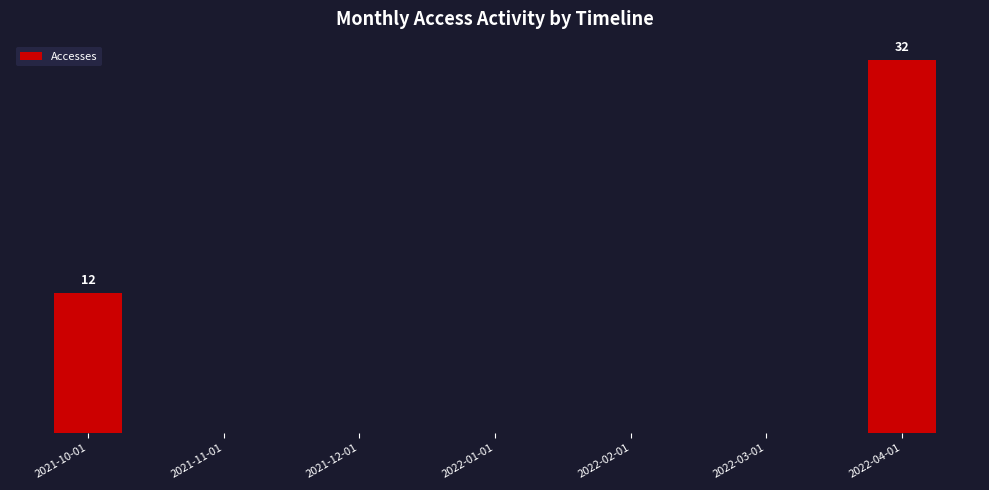

Count the number of categories in the chart.

7